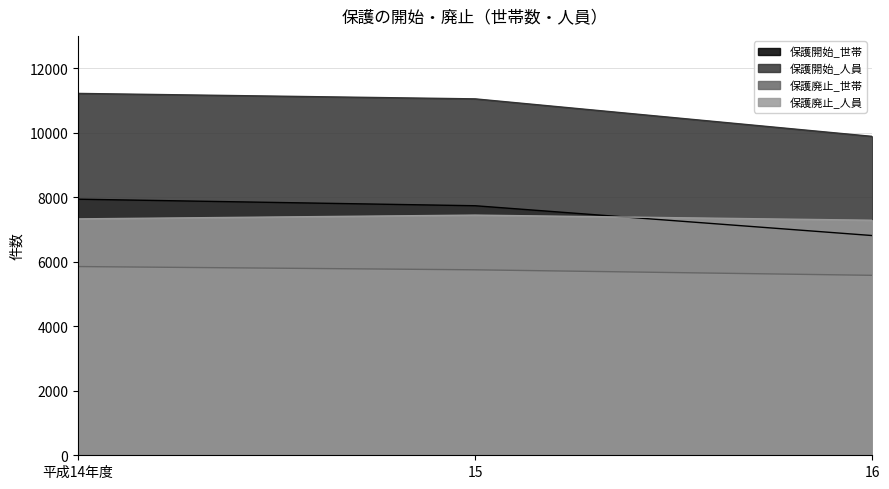

Which category has the lowest value across all series?

16